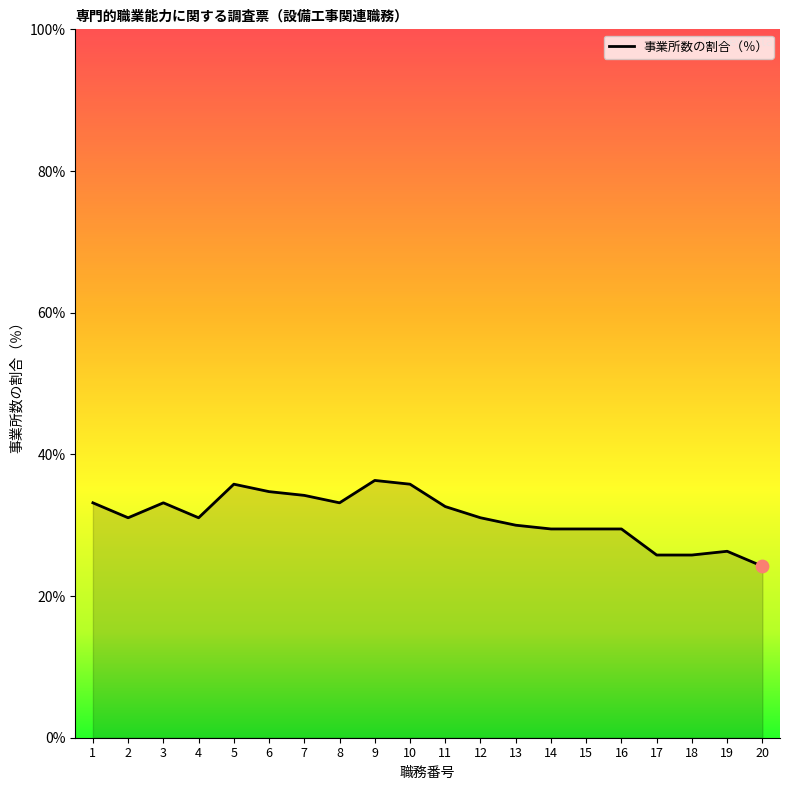

Approximately how many times larger is the value at 6 compared to 1?

1.0